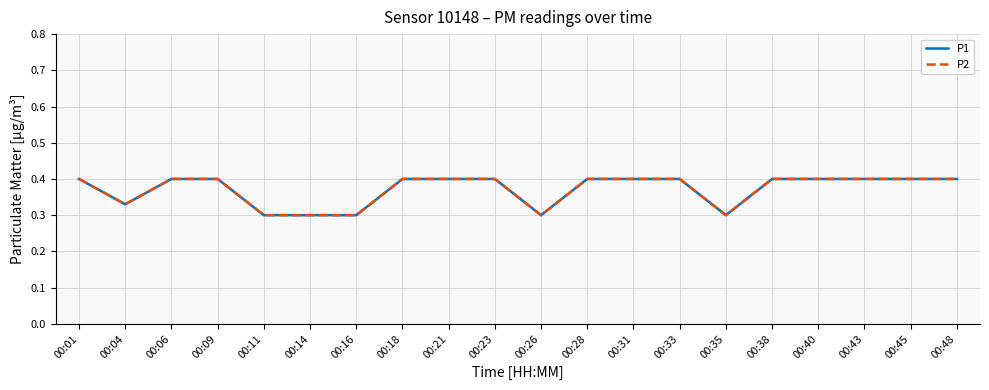

Is it true that P1 equals 0.4 at 00:23?

True